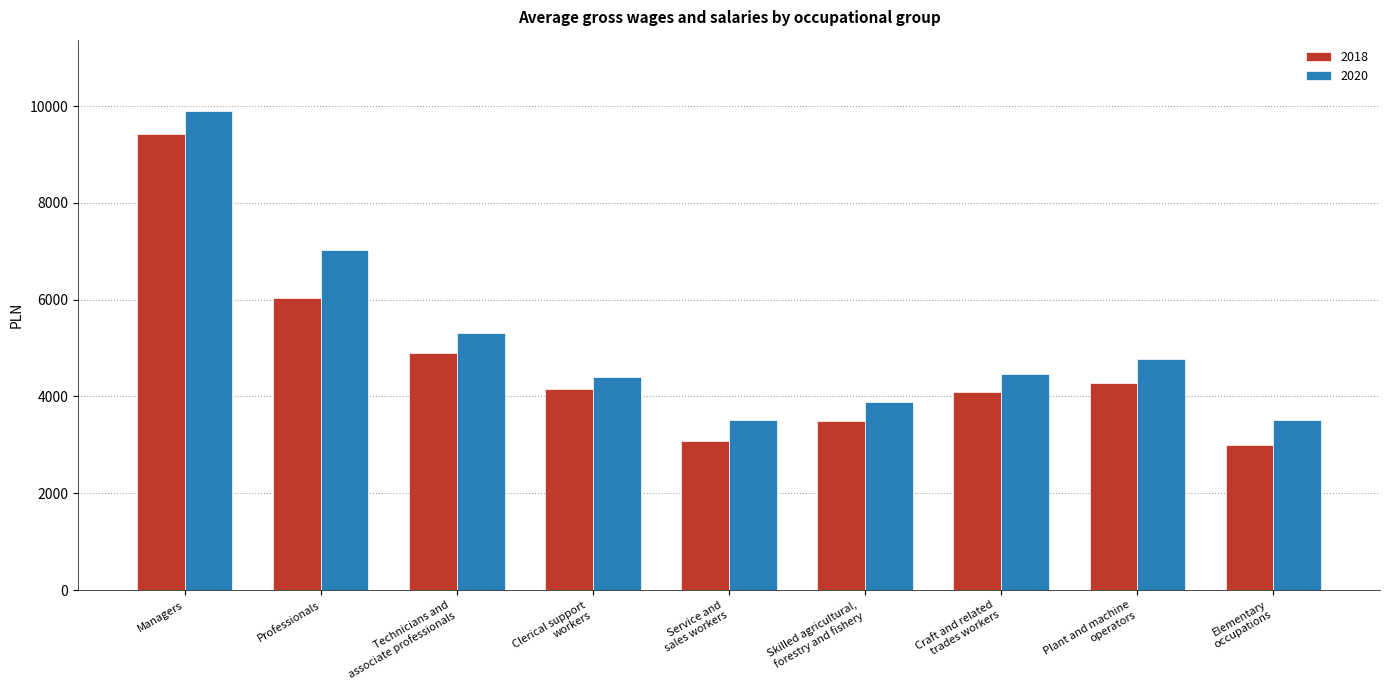

What is the spread (max minus min) of values at Professionals?

982.7